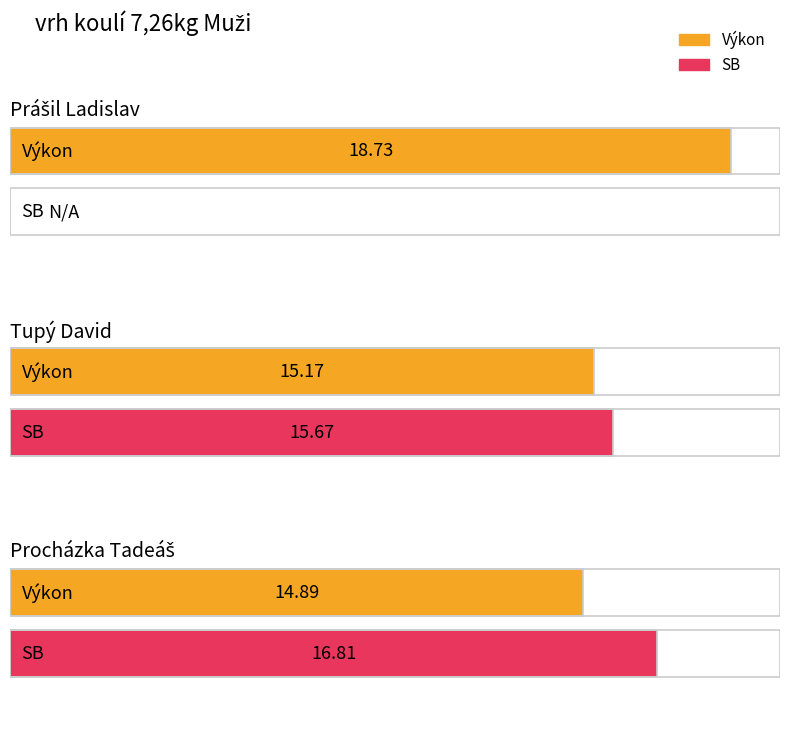

Is it true that SB equals 0.0 at Prášil Ladislav?

True